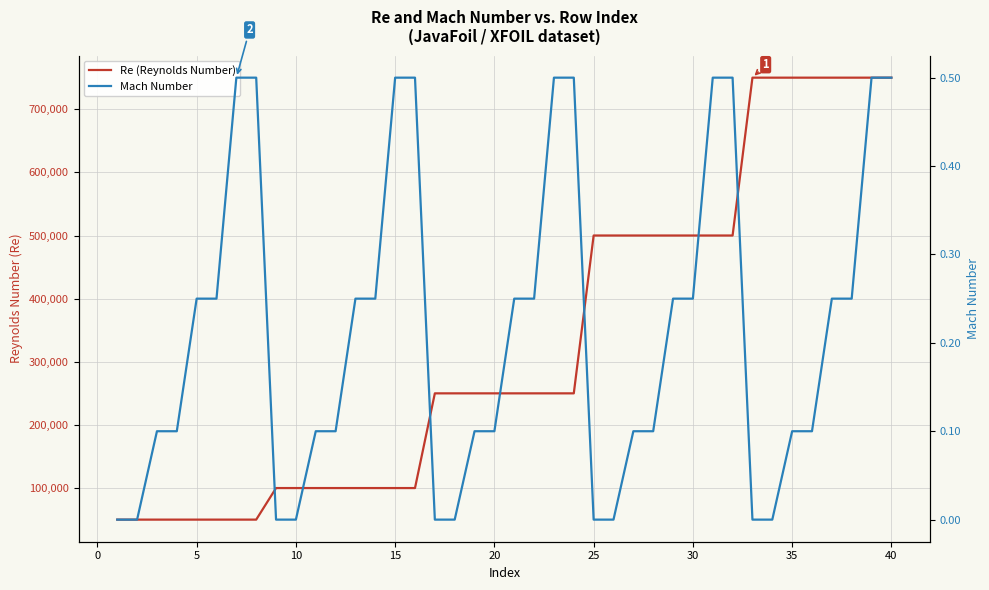

What is the average value of the Re (Reynolds Number) series?

330000.0